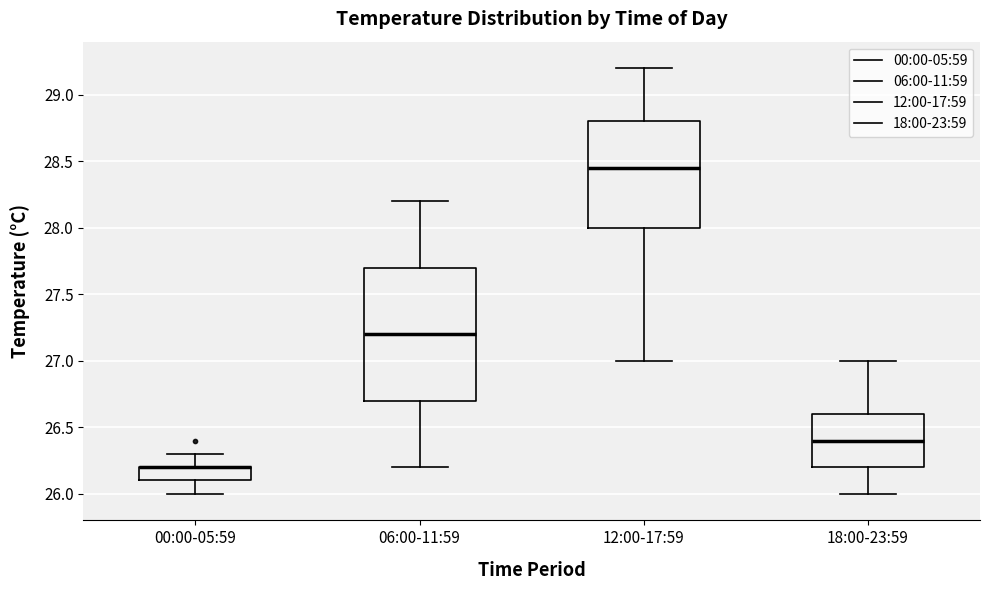

Reading left to right, transcribe this box plot: for each box, give where its median line is, the range the box spans, and where its two whiskers end, as read against the y-axis. The values are not printed on the chart, so give them approximately, as read against the axis.

00:00-05:59: median 26.20 (drawn on the box's upper edge), box 26.10 to 26.20, whiskers 26.00 to 26.30
06:00-11:59: median 27.20, box 26.70 to 27.70, whiskers 26.20 to 28.20
12:00-17:59: median 28.45, box 28.00 to 28.80, whiskers 27.00 to 29.20
18:00-23:59: median 26.40, box 26.20 to 26.60, whiskers 26.00 to 27.00